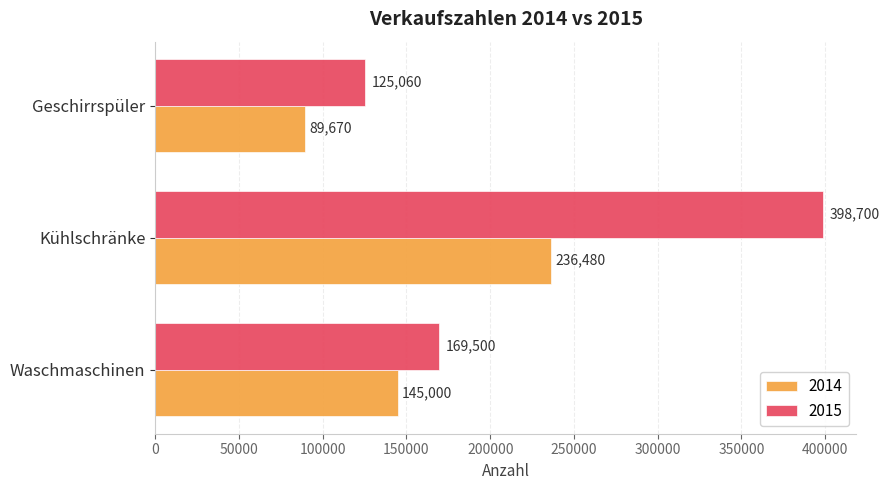

What are all the series names shown in the legend?

2014, 2015